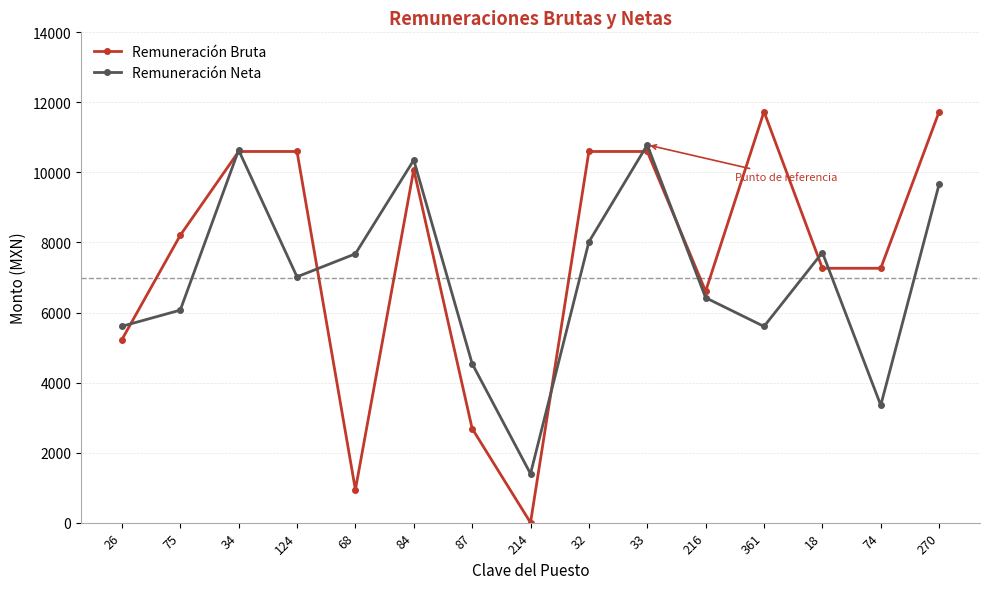

Which series has the largest range (max minus min)?

Remuneración Bruta